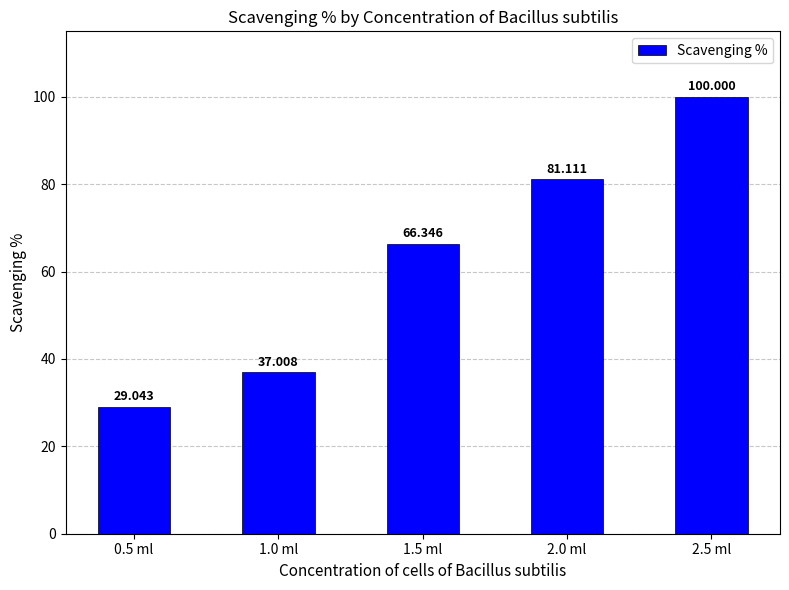

What is the smallest value displayed?

29.0